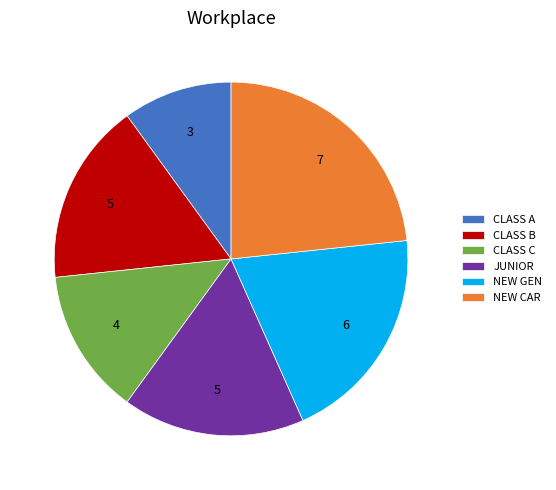

Is the sum of CLASS A and CLASS B greater than half?

No